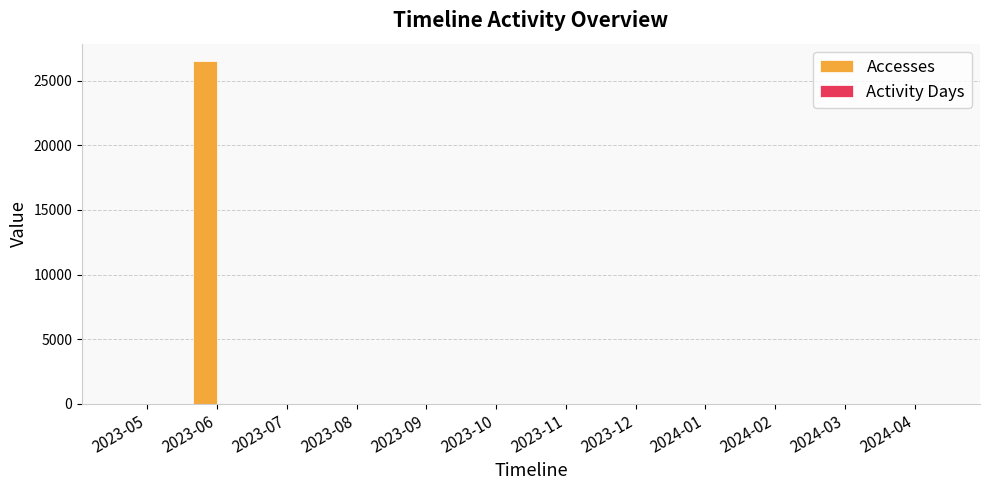

Which series has the largest total across all categories?

Accesses